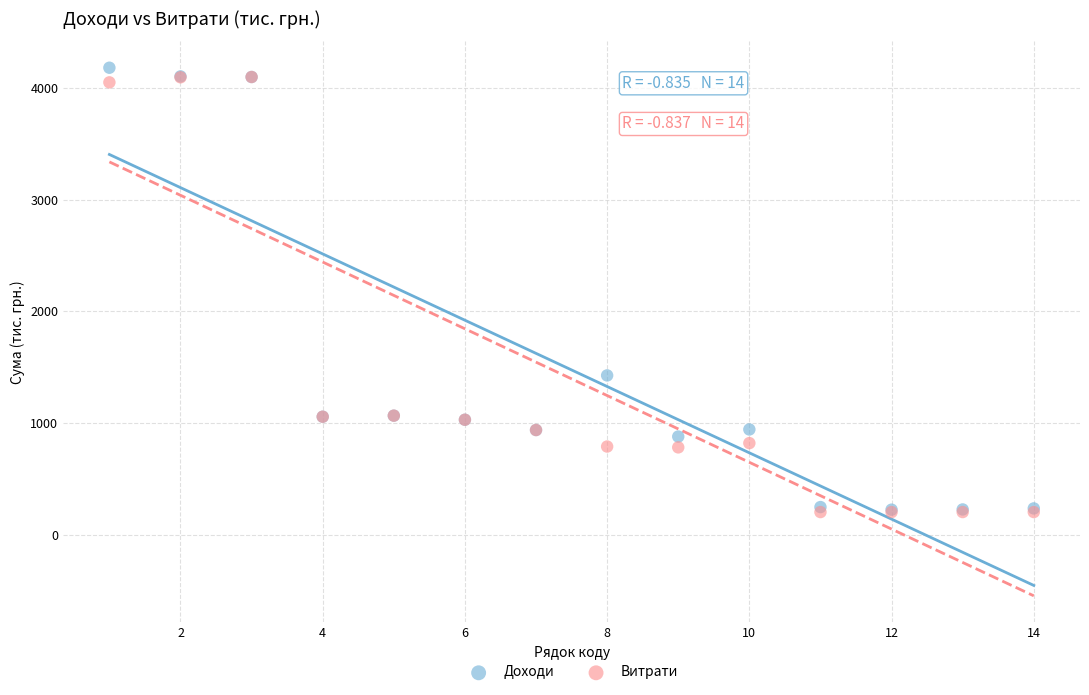

In the Витрати series, what Y value is closest to 2151?

1067.9